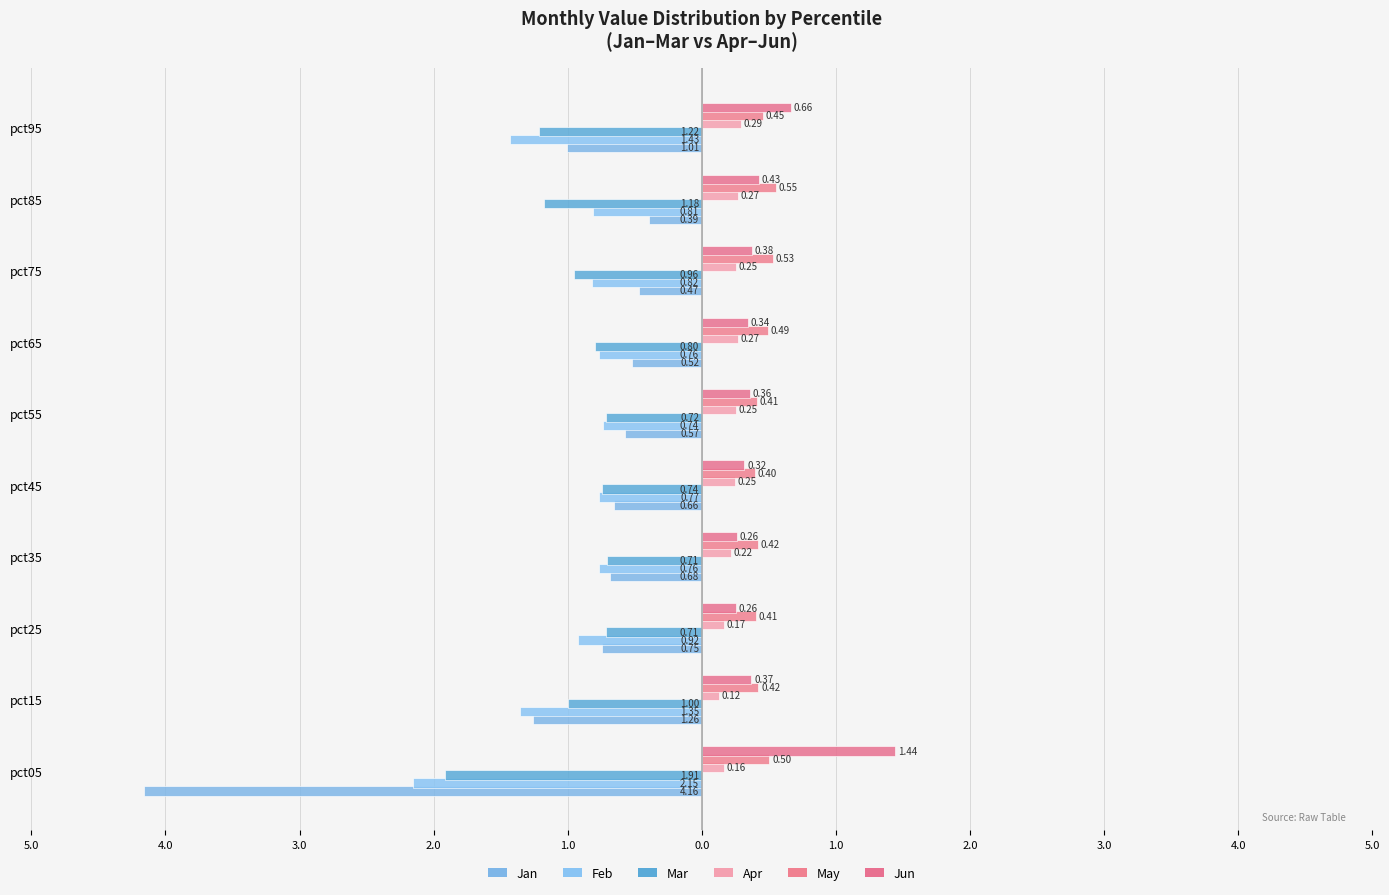

Count the May values in the range 0 to 1.

10